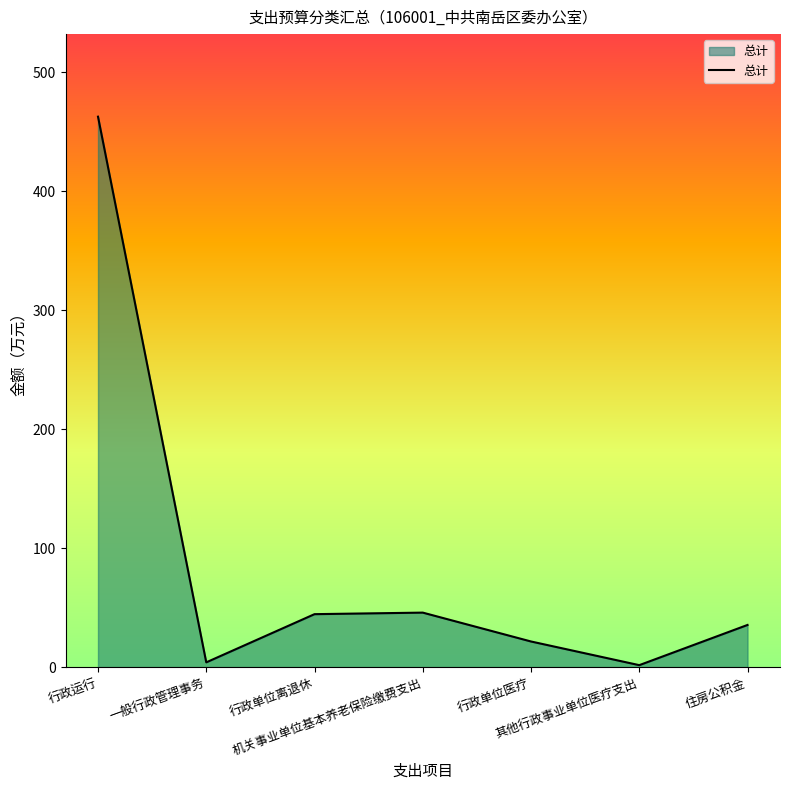

What is the maximum value shown in the chart?

462.8